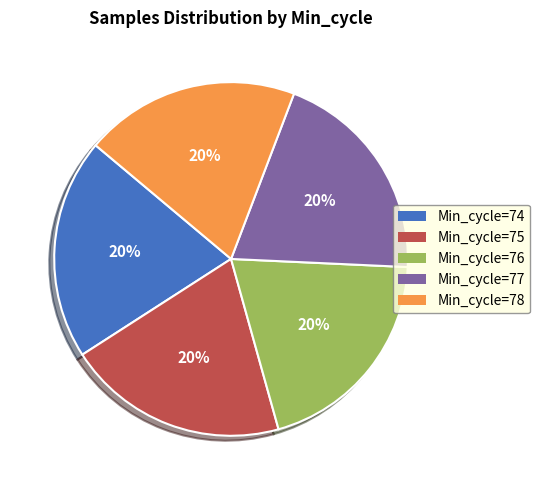

How many segments does this pie chart have?

5